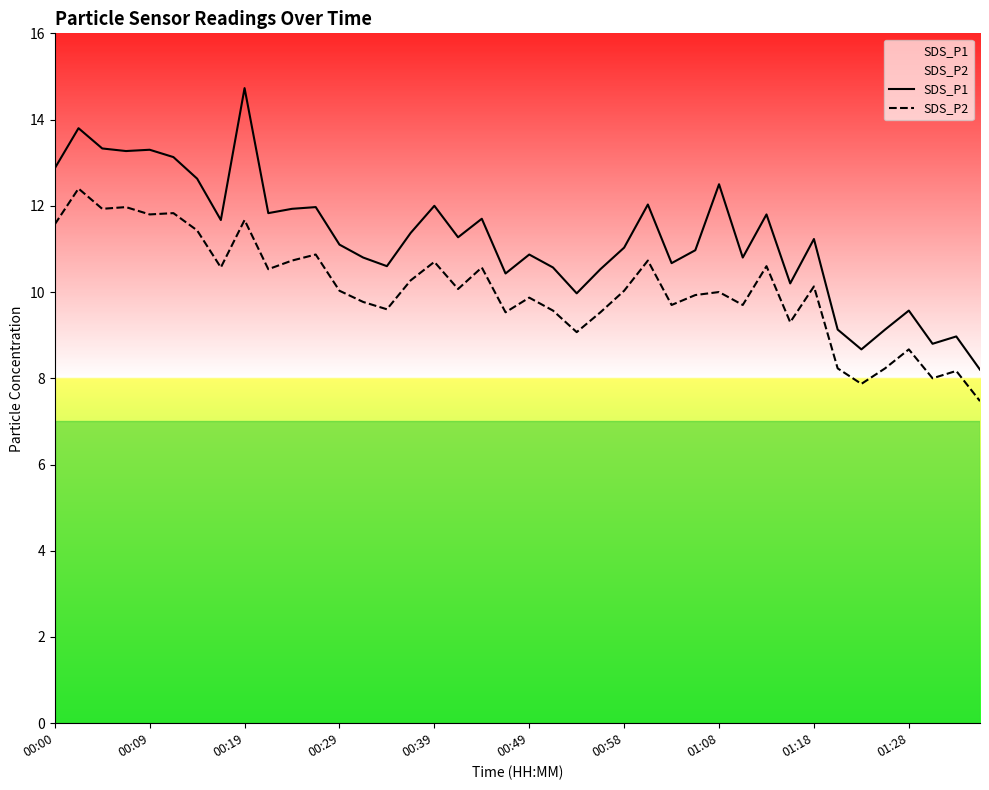

Which series has the widest spread of values?

SDS_P1